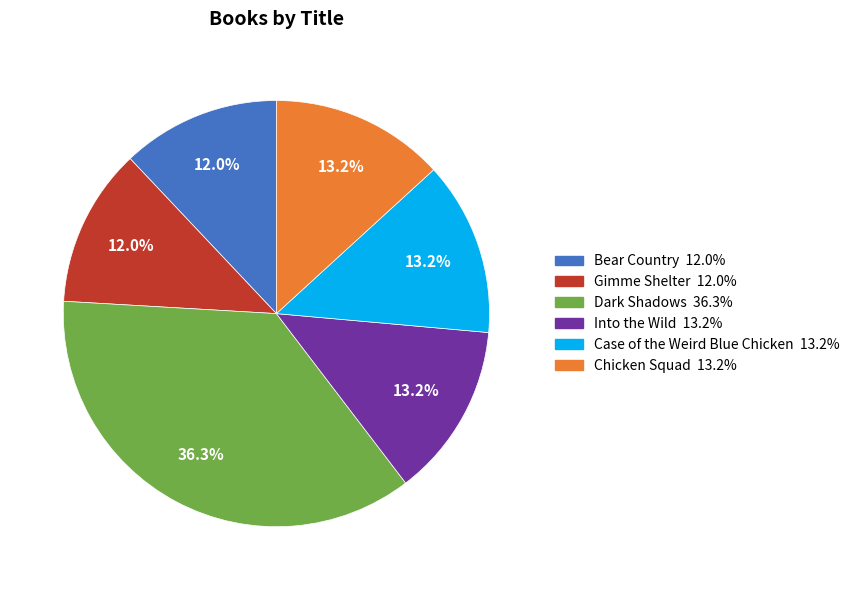

Combined, do Gimme Shelter and Bear Country account for over 50%?

No